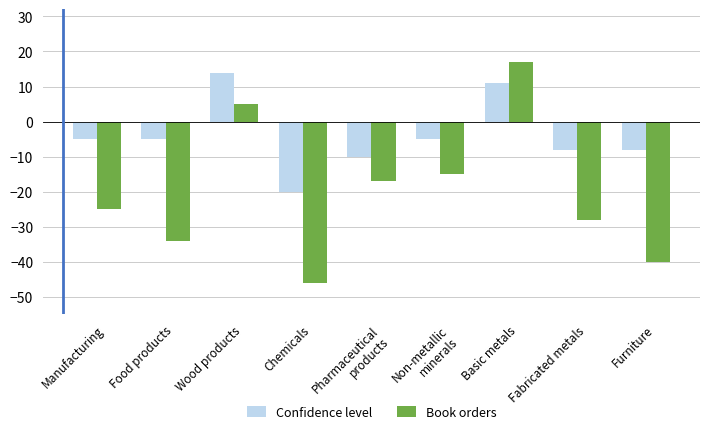

What is the smallest value displayed?

-46